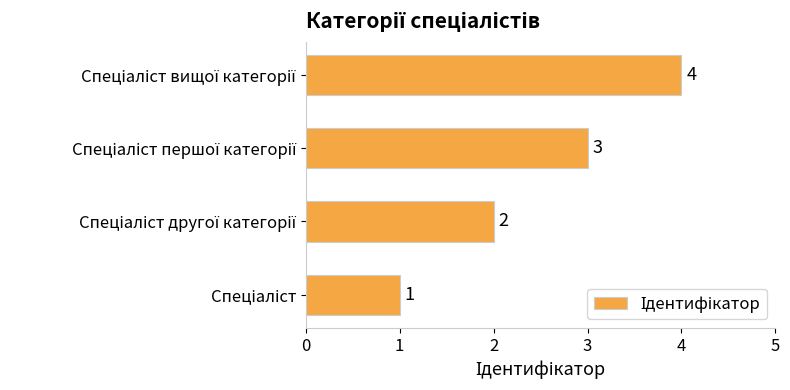

What is the greatest value displayed?

4